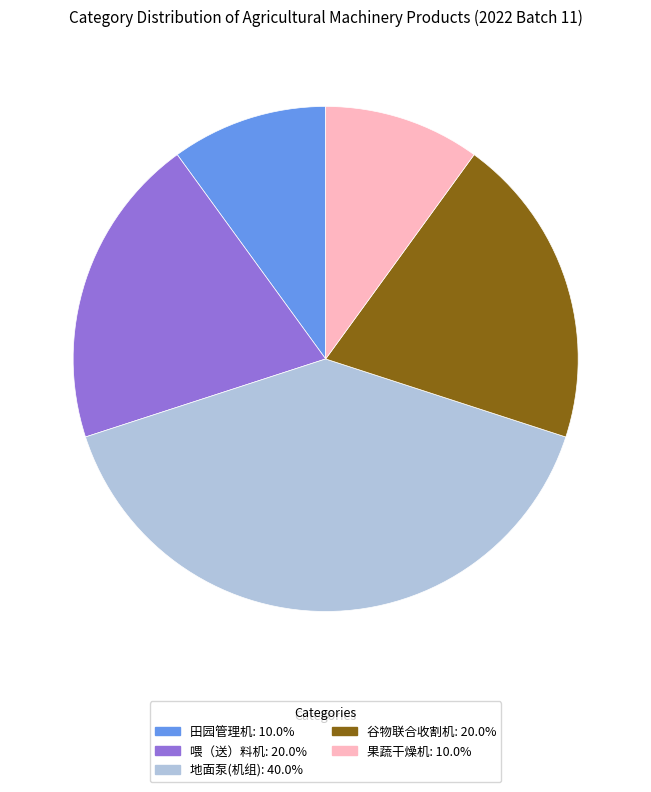

Approximately how many times larger is the value at 果蔬干燥机 compared to 田园管理机?

1.0